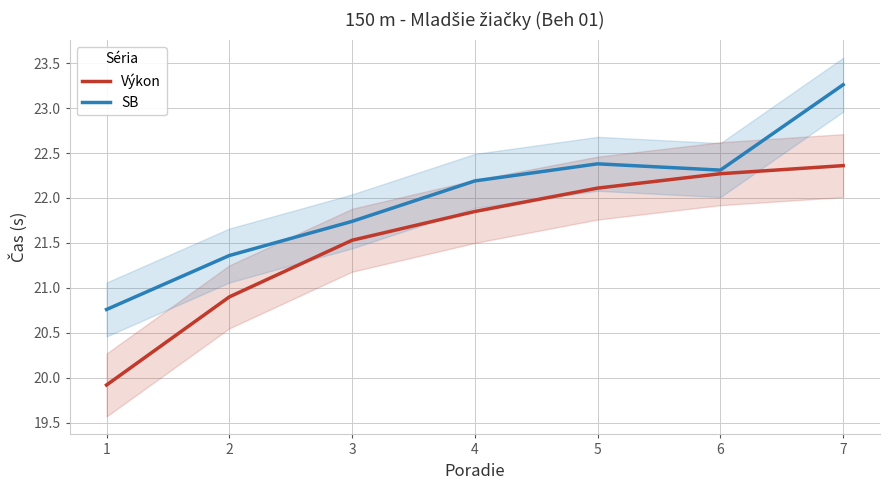

Count the number of data series in this chart.

2